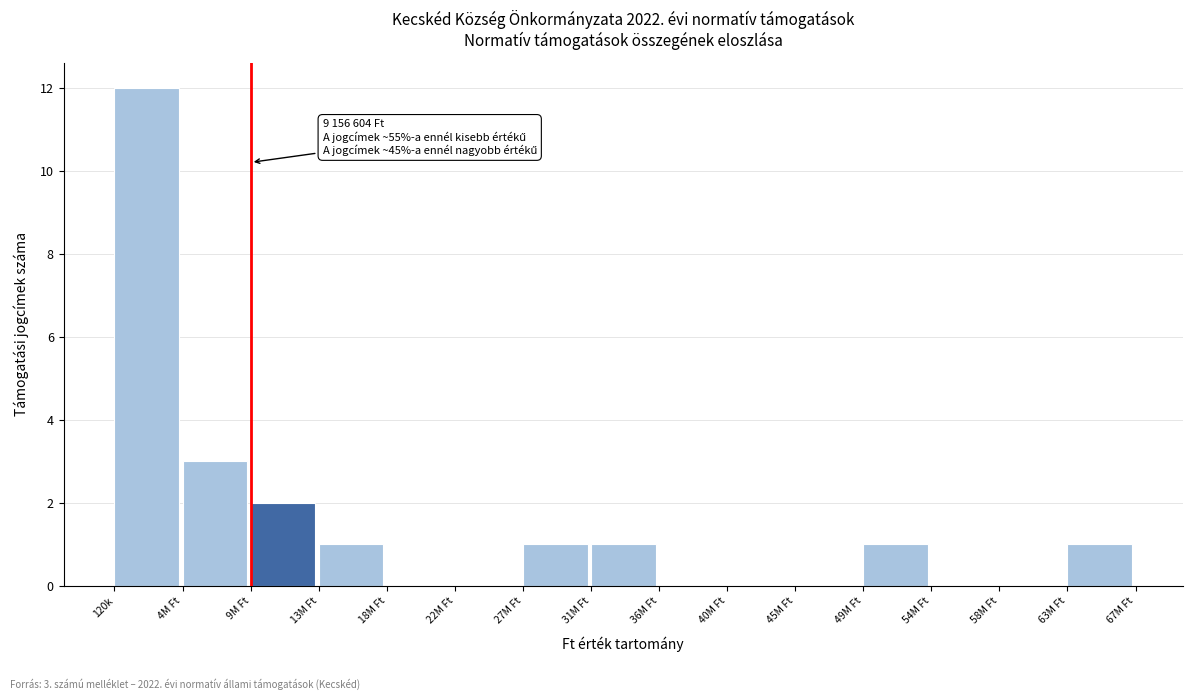

Reading left to right, what are all the values shown in this chart?

120k=12	4M Ft=3	9M Ft=2	13M Ft=1	18M Ft=0	22M Ft=0	27M Ft=1	31M Ft=1	36M Ft=0	40M Ft=0	45M Ft=0	49M Ft=1	54M Ft=0	58M Ft=0	63M Ft=1